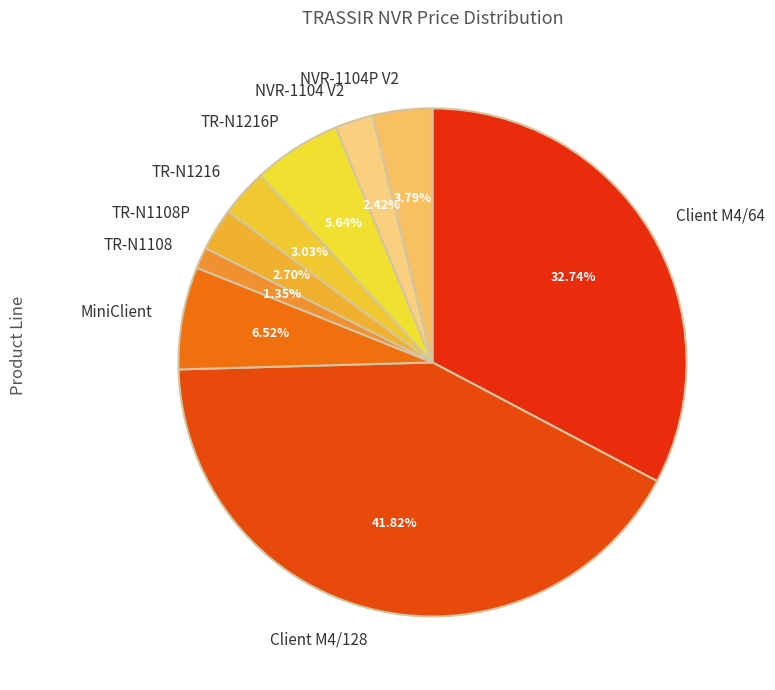

Combined, do MiniClient and Client M4/64 account for over 50%?

No